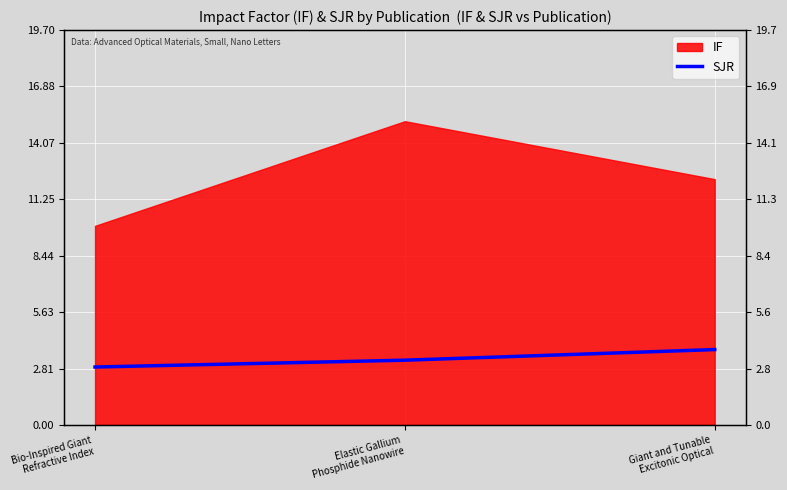

How many lines are shown in the chart?

1